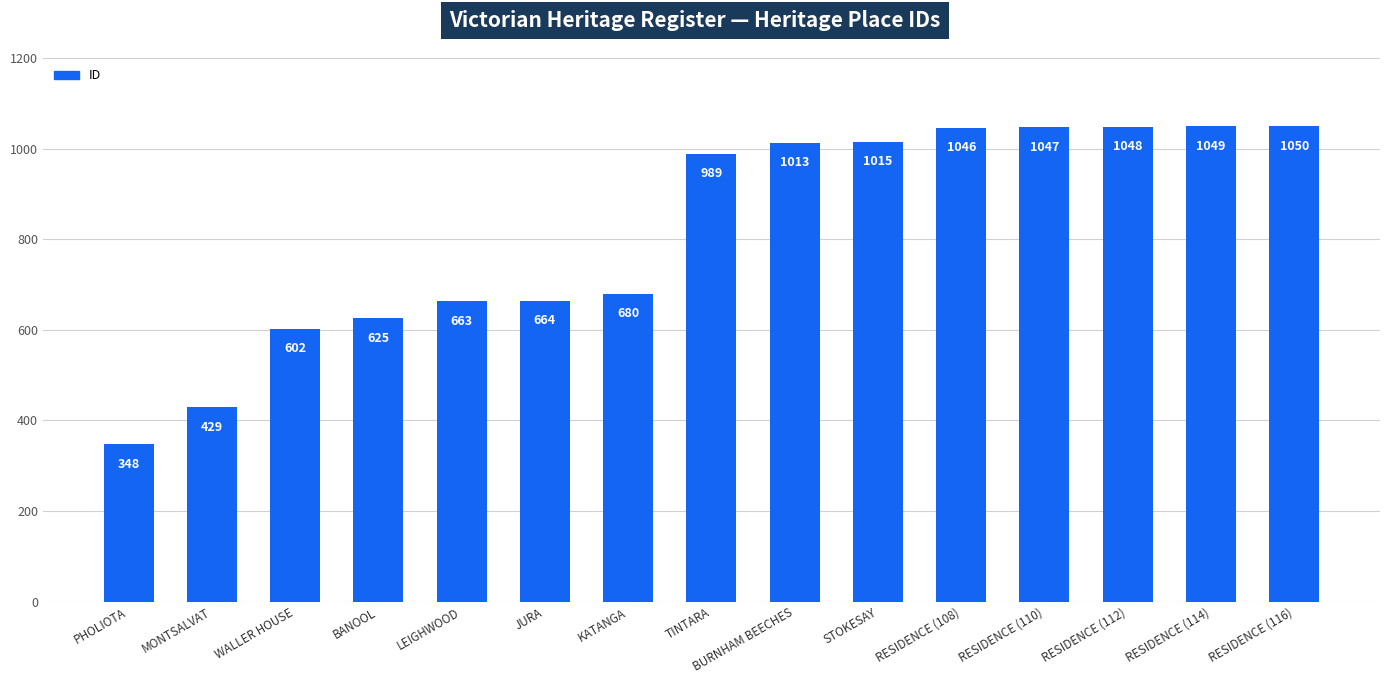

What position from the left is BURNHAM BEECHES?

9